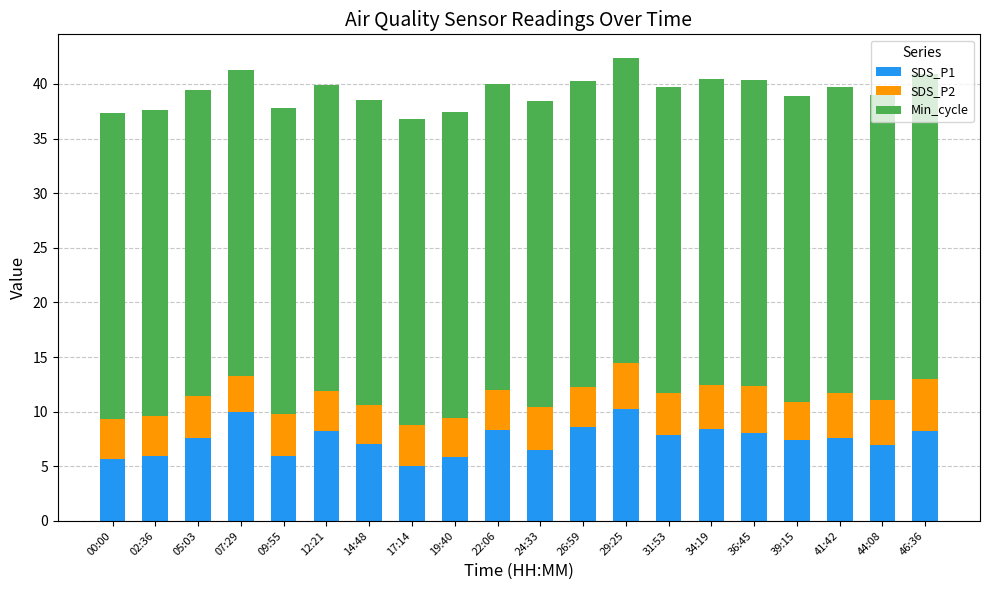

What is the total value across all series at 26:59?

40.3